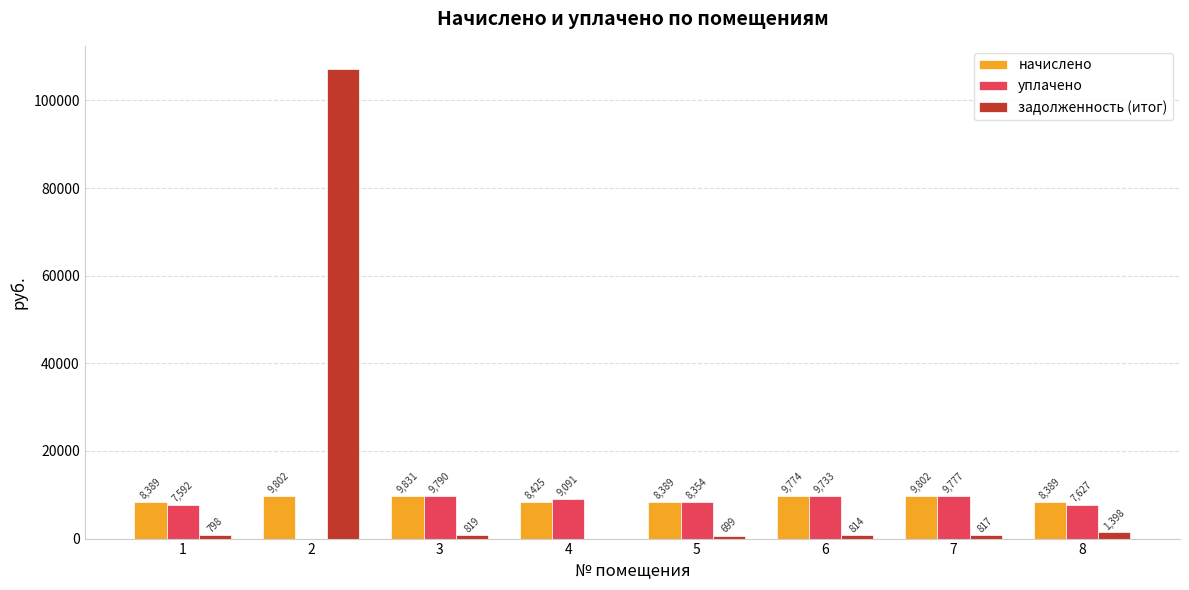

Between 2 and 3, which series saw the biggest shift?

задолженность (итог)